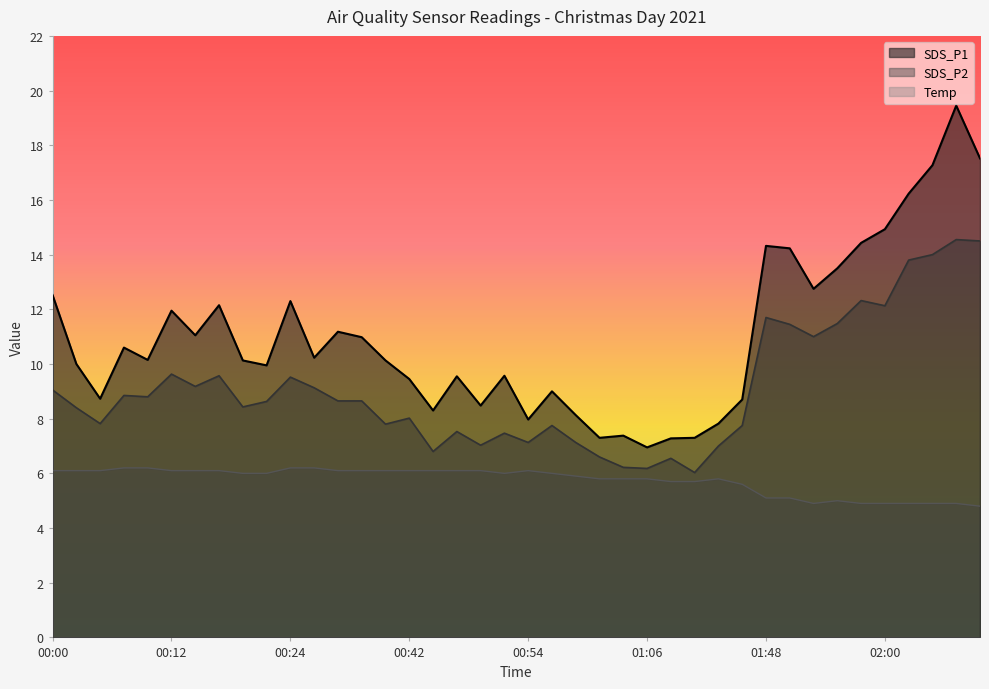

Rank the series by their average value, from highest to lowest.

SDS_P1, SDS_P2, Temp